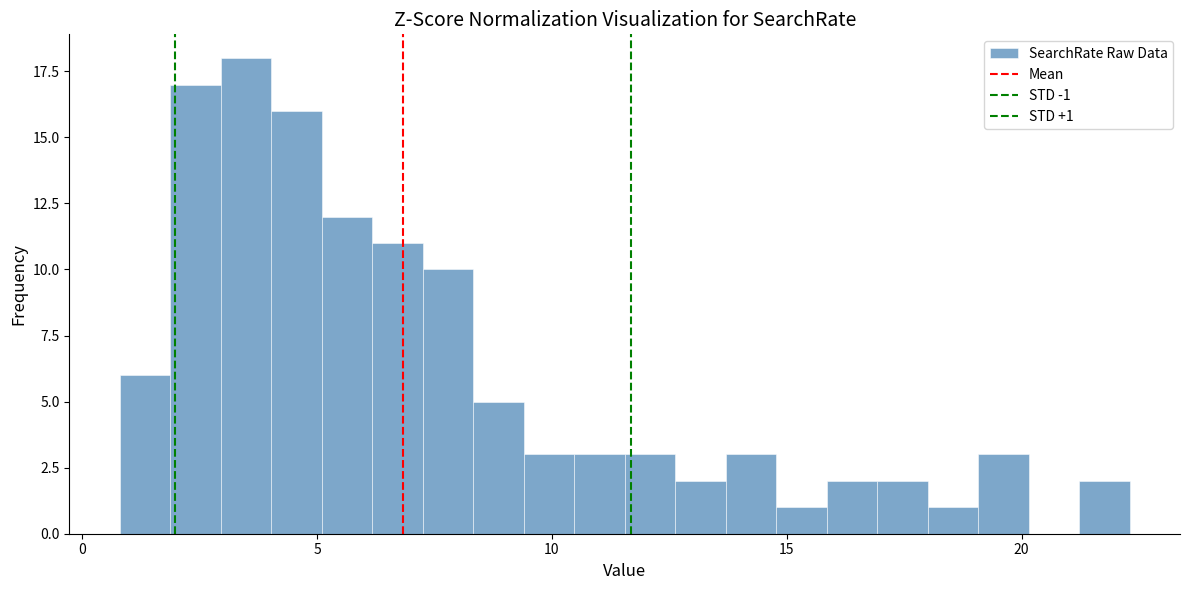

Around what value on the x-axis is the tallest bar? Give the approximate position of its centre, as read against the axis.

3.5